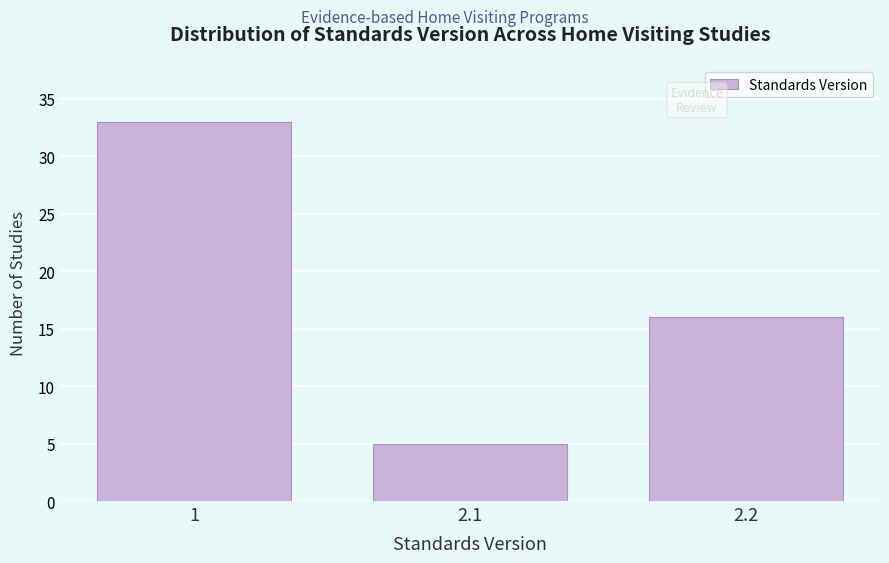

Reading left to right, extract all data points from this chart.

1=33	2.1=5	2.2=16